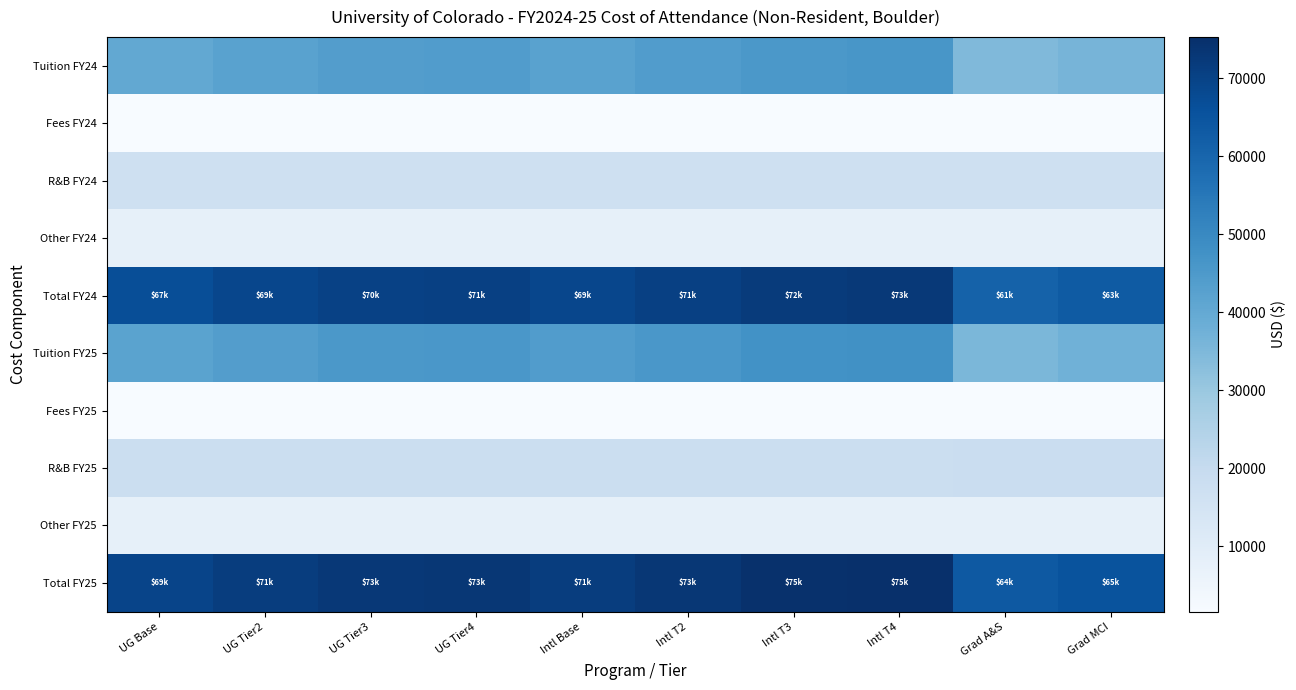

Reading left to right, what are all the values shown in this chart?

Tuition FY24: UG Base=40320.0	UG Tier2=42190.0	UG Tier3=43732.0	UG Tier4=44068.0	Intl Base=42296.0	Intl T2=44058.0	Intl T3=45592.0	Intl T4=46040.0	Grad A&S=34488.0	Grad MCI=36342.0
Fees FY24: UG Base=1646.3	UG Tier2=1646.3	UG Tier3=1646.3	UG Tier4=1646.3	Intl Base=1646.3	Intl T2=1646.3	Intl T3=1646.3	Intl T4=1646.3	Grad A&S=1612.6	Grad MCI=1612.6
R&B FY24: UG Base=16952.0	UG Tier2=16952.0	UG Tier3=16952.0	UG Tier4=16952.0	Intl Base=16952.0	Intl T2=16952.0	Intl T3=16952.0	Intl T4=16952.0	Grad A&S=17046.0	Grad MCI=17046.0
Other FY24: UG Base=7886.0	UG Tier2=7886.0	UG Tier3=7886.0	UG Tier4=7886.0	Intl Base=7886.0	Intl T2=7886.0	Intl T3=7886.0	Intl T4=7886.0	Grad A&S=7904.0	Grad MCI=7904.0
Total FY24: UG Base=66804.3	UG Tier2=68674.3	UG Tier3=70216.3	UG Tier4=70552.3	Intl Base=68780.3	Intl T2=70542.3	Intl T3=72076.3	Intl T4=72524.3	Grad A&S=61050.6	Grad MCI=62904.6
Tuition FY25: UG Base=41932.0	UG Tier2=43876.0	UG Tier3=45480.0	UG Tier4=45830.0	Intl Base=43986.0	Intl T2=45820.0	Intl T3=47414.0	Intl T4=47880.0	Grad A&S=35514.0	Grad MCI=37422.0
Fees FY25: UG Base=1690.3	UG Tier2=1690.3	UG Tier3=1690.3	UG Tier4=1690.3	Intl Base=1690.3	Intl T2=1690.3	Intl T3=1690.3	Intl T4=1690.3	Grad A&S=1664.5	Grad MCI=1664.5
R&B FY25: UG Base=17798.0	UG Tier2=17798.0	UG Tier3=17798.0	UG Tier4=17798.0	Intl Base=17798.0	Intl T2=17798.0	Intl T3=17798.0	Intl T4=17798.0	Grad A&S=18494.0	Grad MCI=18494.0
Other FY25: UG Base=7904.0	UG Tier2=7904.0	UG Tier3=7904.0	UG Tier4=7904.0	Intl Base=7904.0	Intl T2=7904.0	Intl T3=7904.0	Intl T4=7904.0	Grad A&S=7904.0	Grad MCI=7904.0
Total FY25: UG Base=69324.3	UG Tier2=71268.3	UG Tier3=72872.3	UG Tier4=73222.3	Intl Base=71378.3	Intl T2=73212.3	Intl T3=74806.3	Intl T4=75272.3	Grad A&S=63576.5	Grad MCI=65484.5